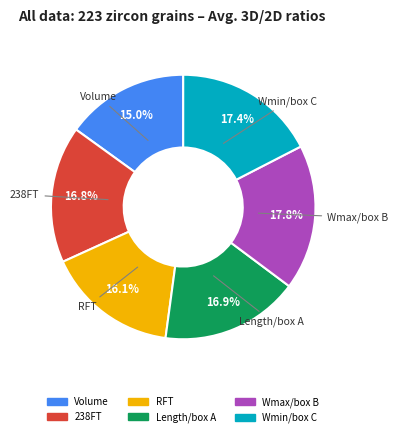

To the nearest percent, what portion does 238FT represent?

17%